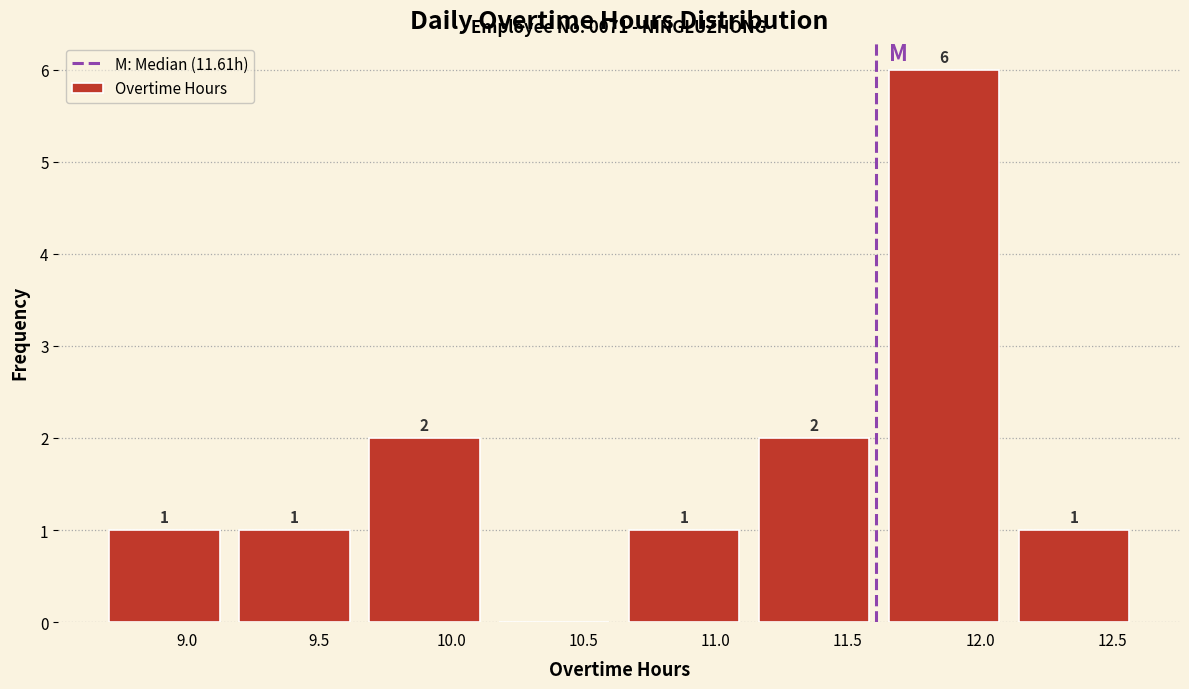

Which range on the x-axis has the tallest bar?

11.60 to 12.10